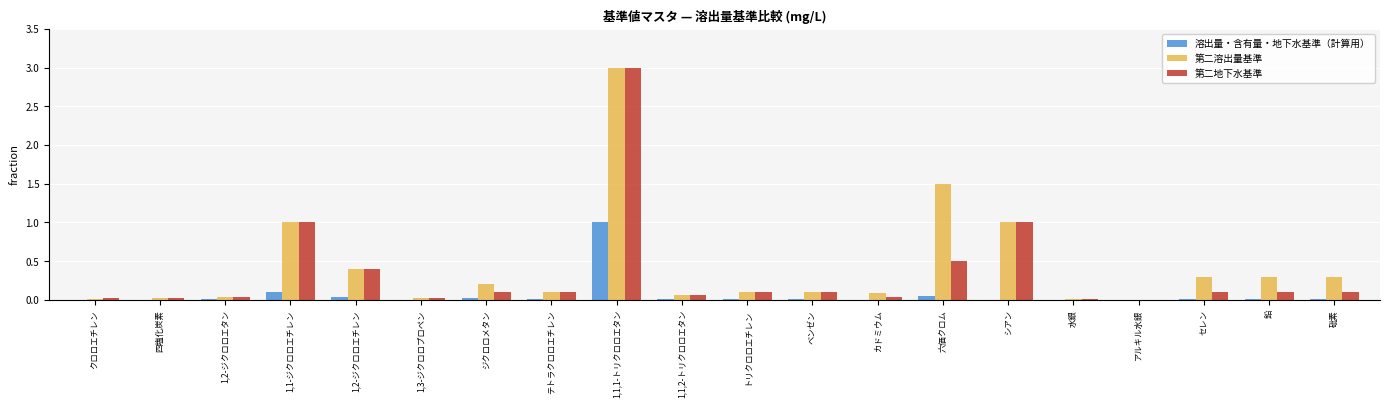

How many groups of bars are there?

20